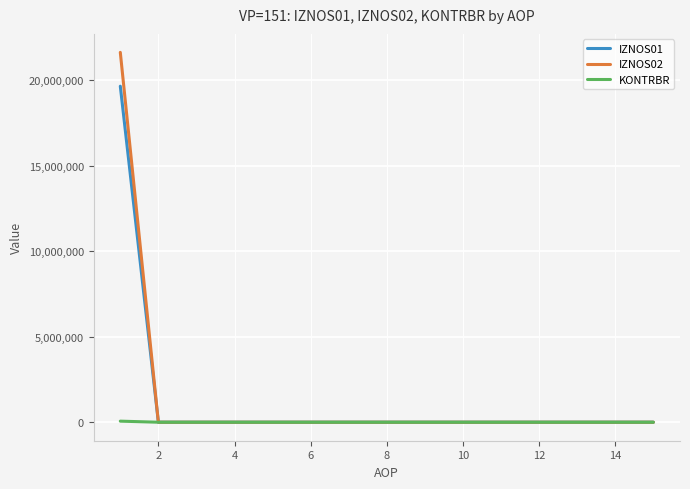

Rank the series by their maximum value, from lowest to highest.

KONTRBR, IZNOS01, IZNOS02